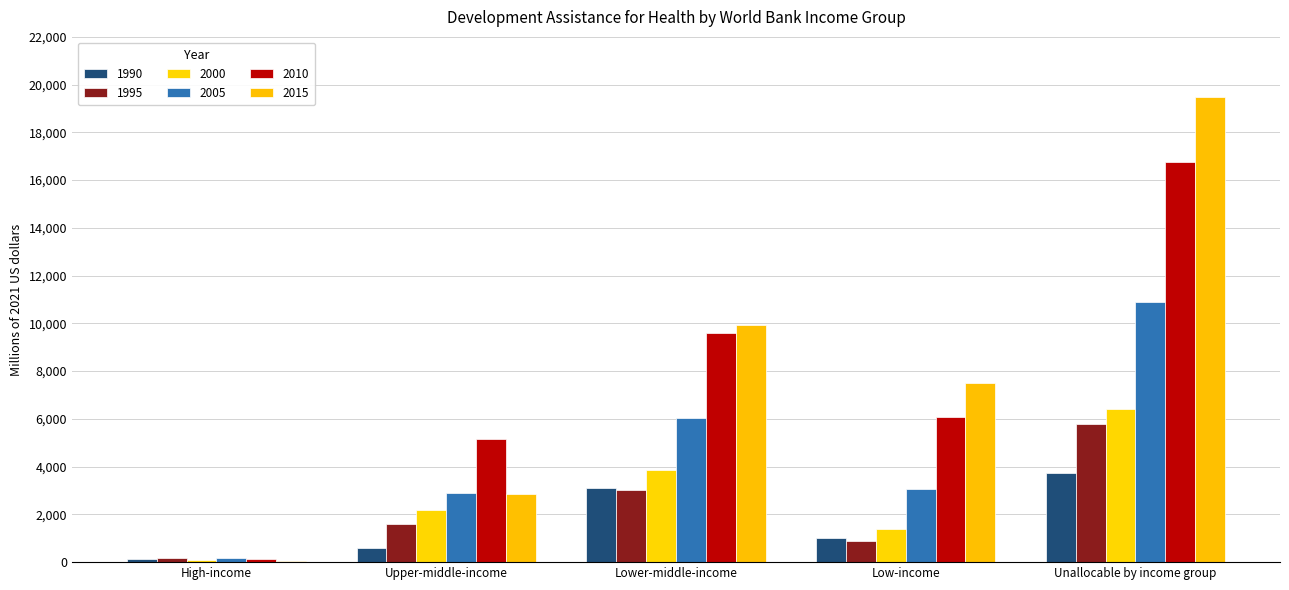

Are the bars grouped side by side (vs. stacked)?

Yes